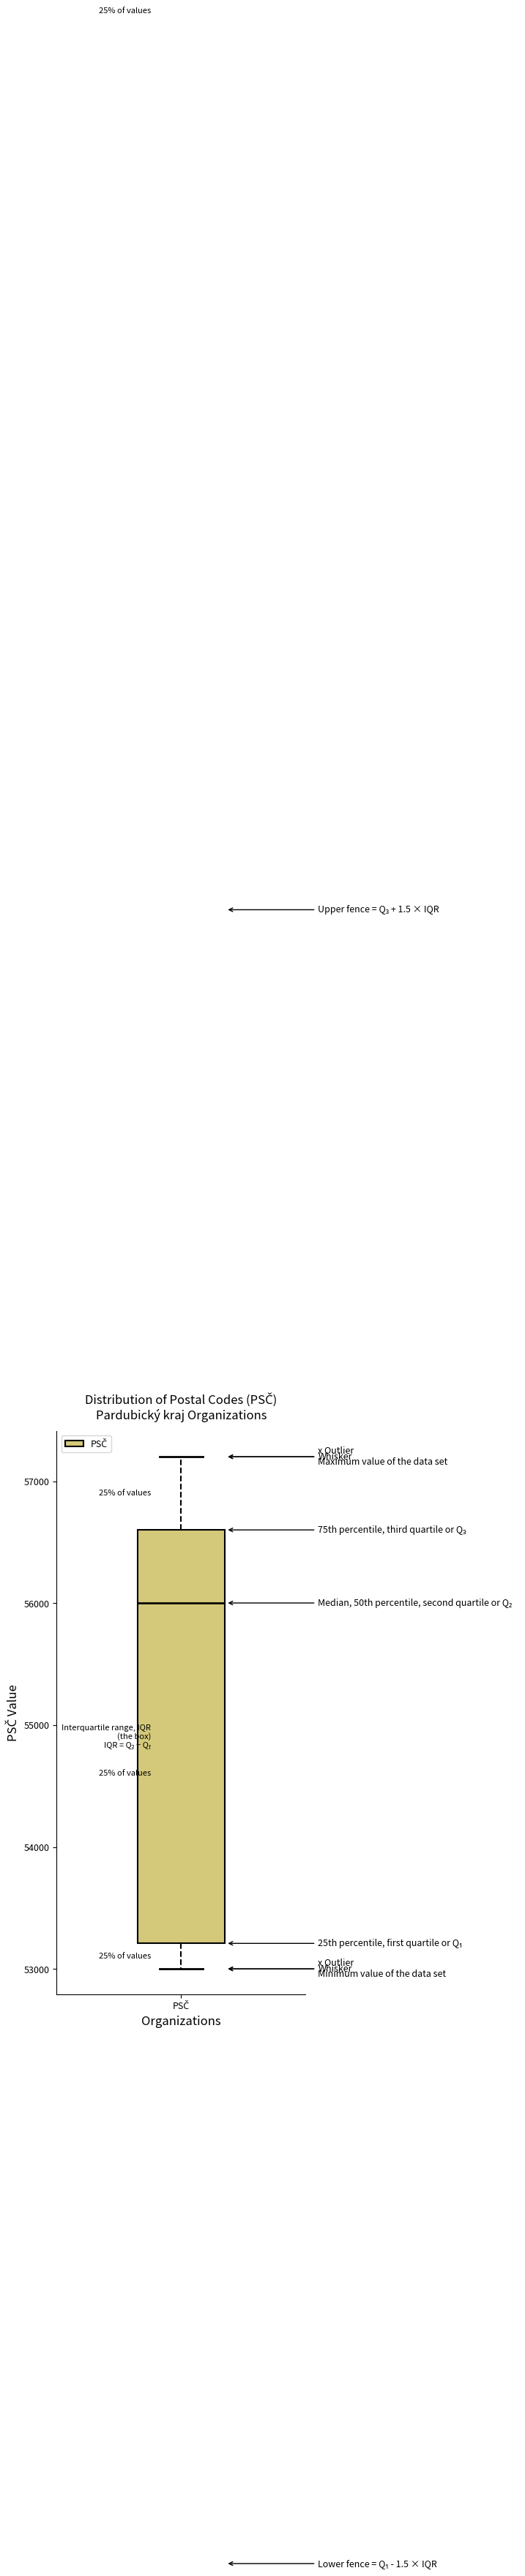

Transcribe this box plot: give where the median line is, the range the box spans, and where the two whiskers end, as read against the y-axis. The values are not printed on the chart, so give them approximately, as read against the axis.

median 56000, box 53200 to 56600, whiskers 53000 to 57200